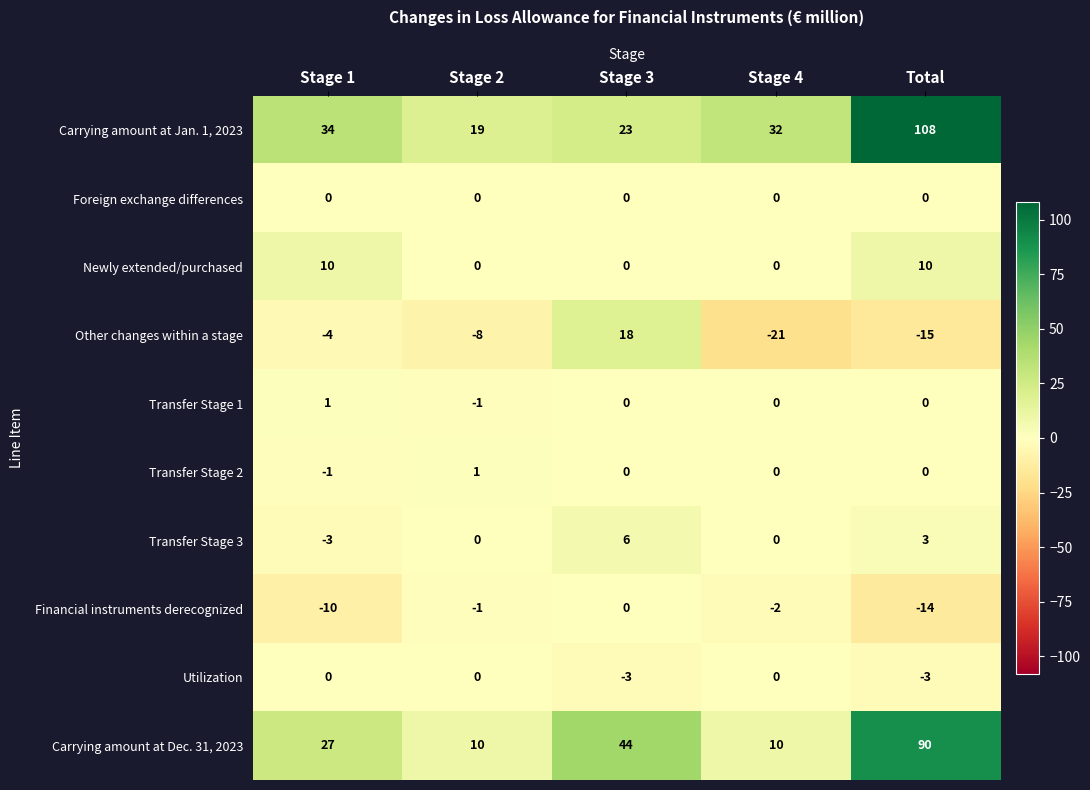

At how many categories does at least one series exceed 20?

4